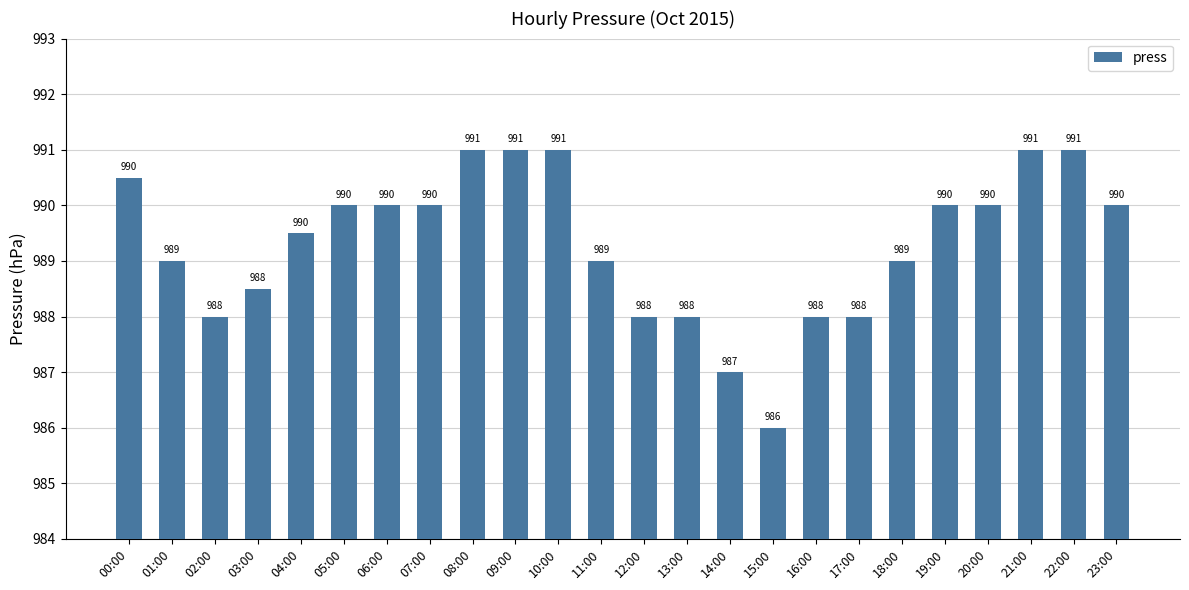

What is the sum of the values at 19:00 and 08:00?

1981.0